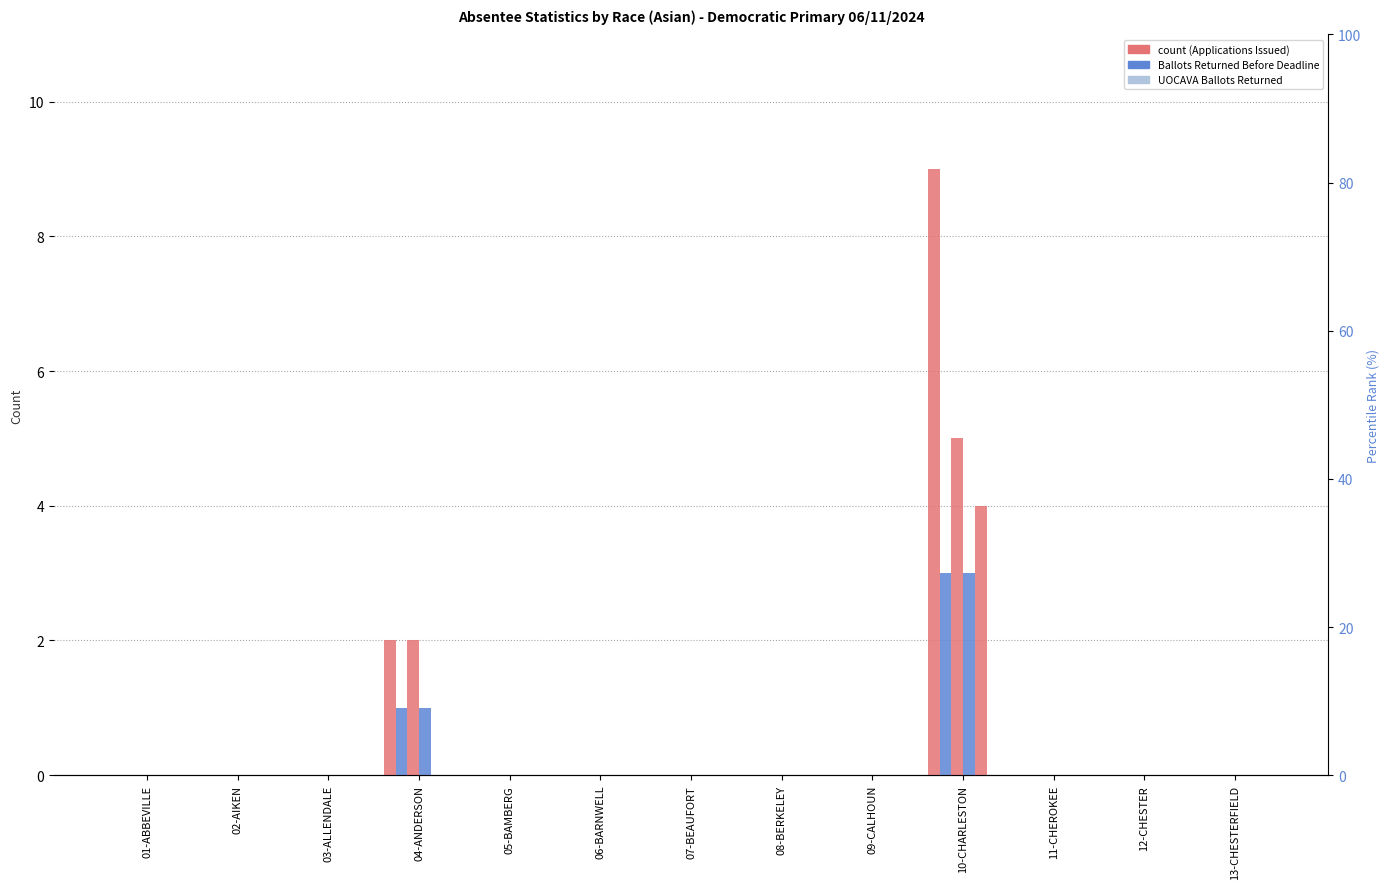

Is it true that Non-UOCAVA Ballots Returned equals 1 at 13-CHESTERFIELD?

False